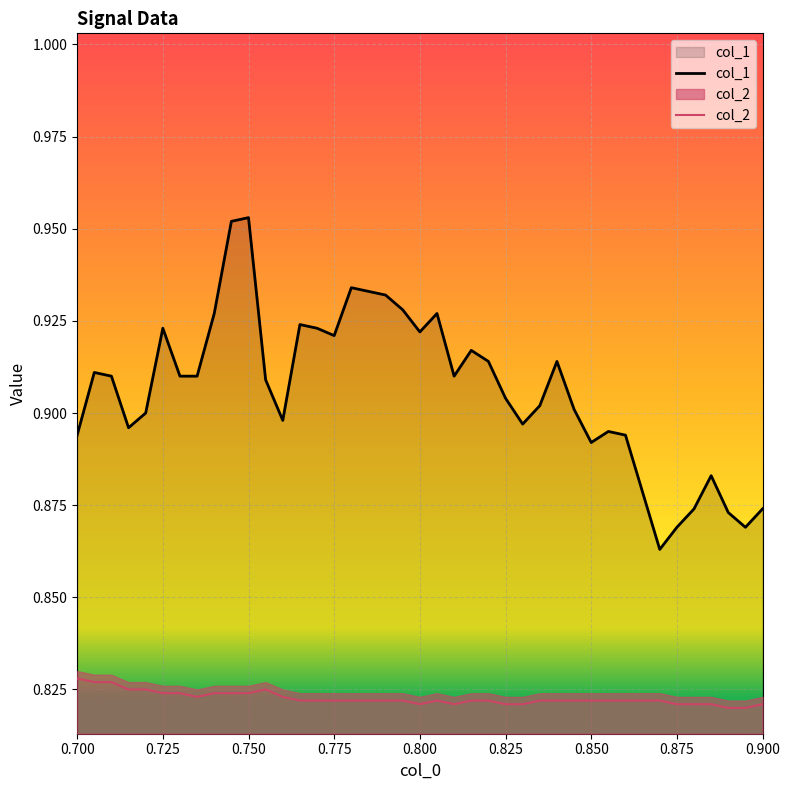

What is the minimum value for col_2?

0.8